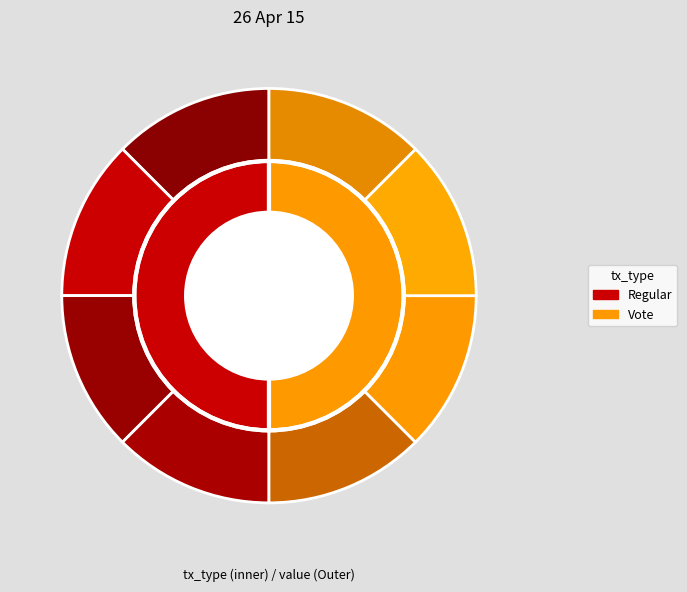

Do Vote and 3 together represent more than half of the pie?

No